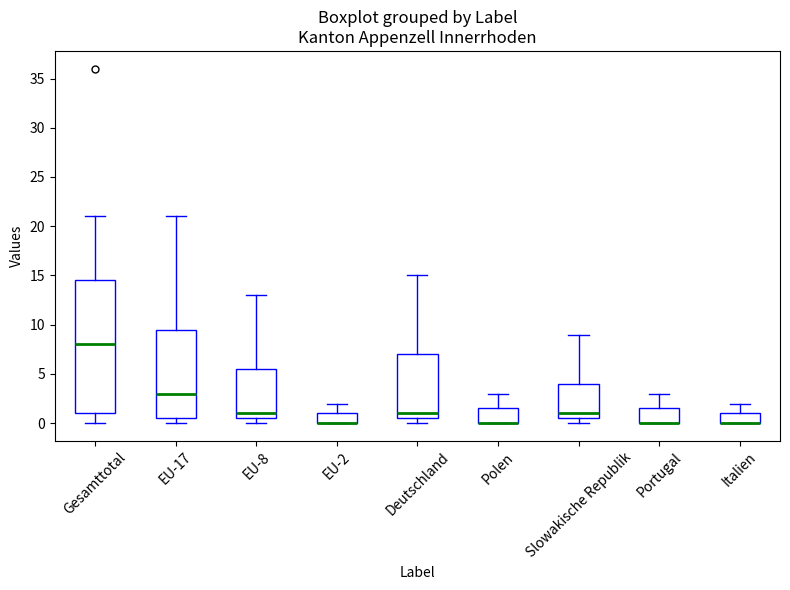

Where does the upper whisker of the box for Polen end on the y-axis? The values are not printed on the chart, so give them approximately, as read against the axis.

3.0